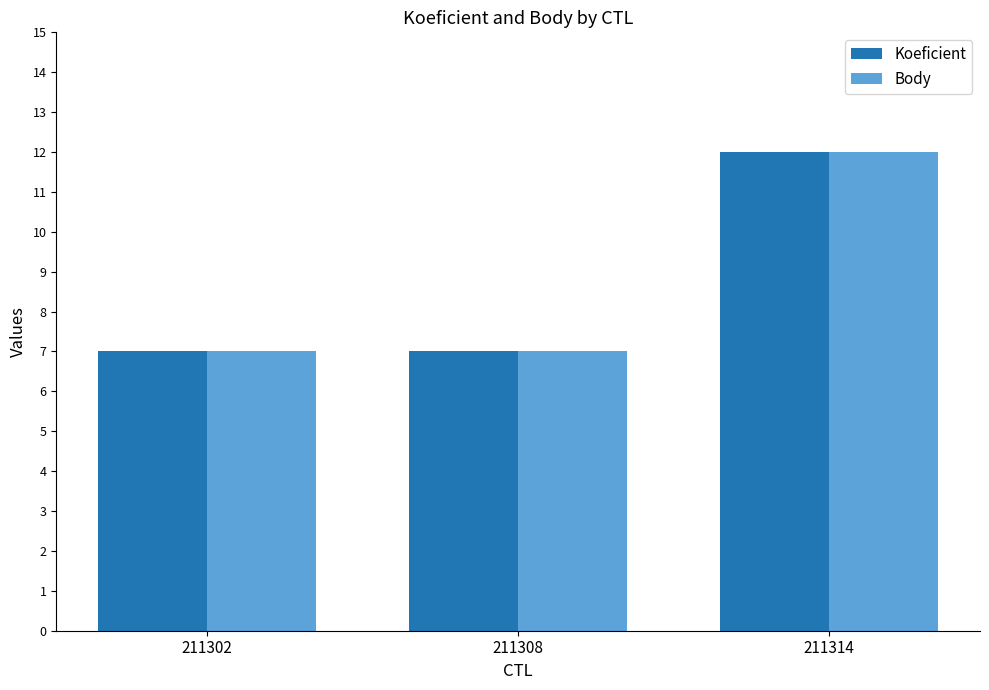

How many distinct data groups are displayed?

2